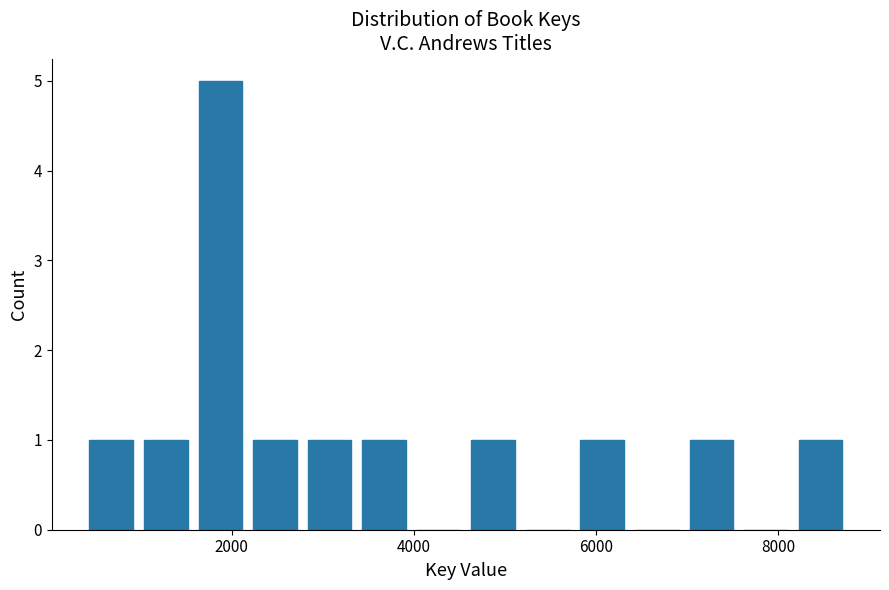

Around what value on the x-axis is the tallest bar? Give the approximate position of its centre, as read against the axis.

1800